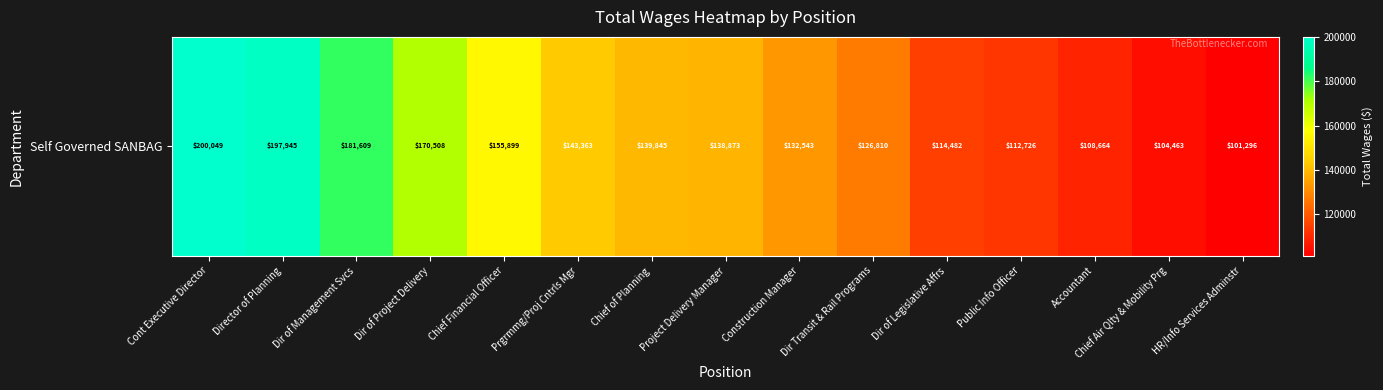

How many values exceed 138873?

7